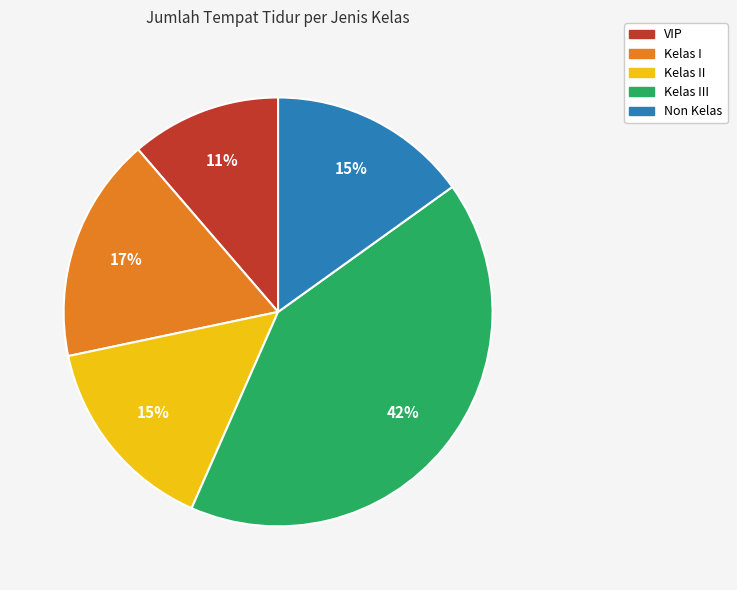

Does any single category account for the majority?

No